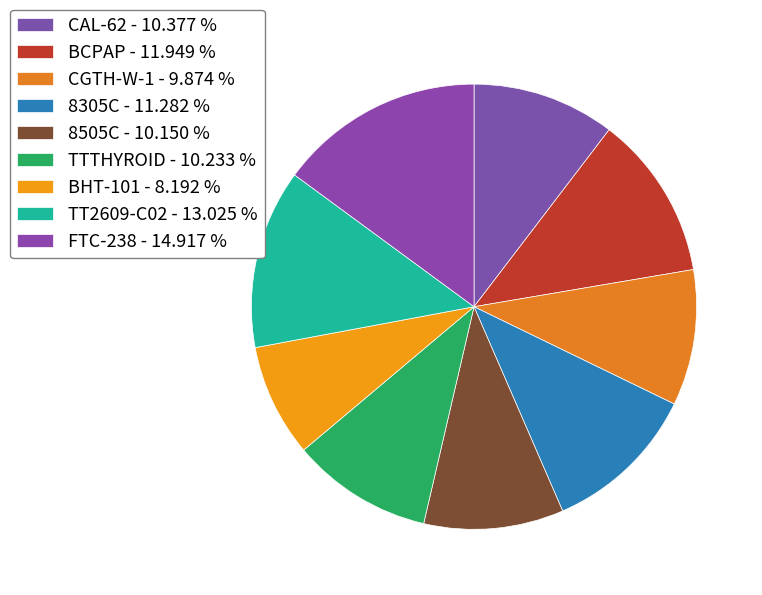

What is the smallest slice in the pie chart?

BHT-101